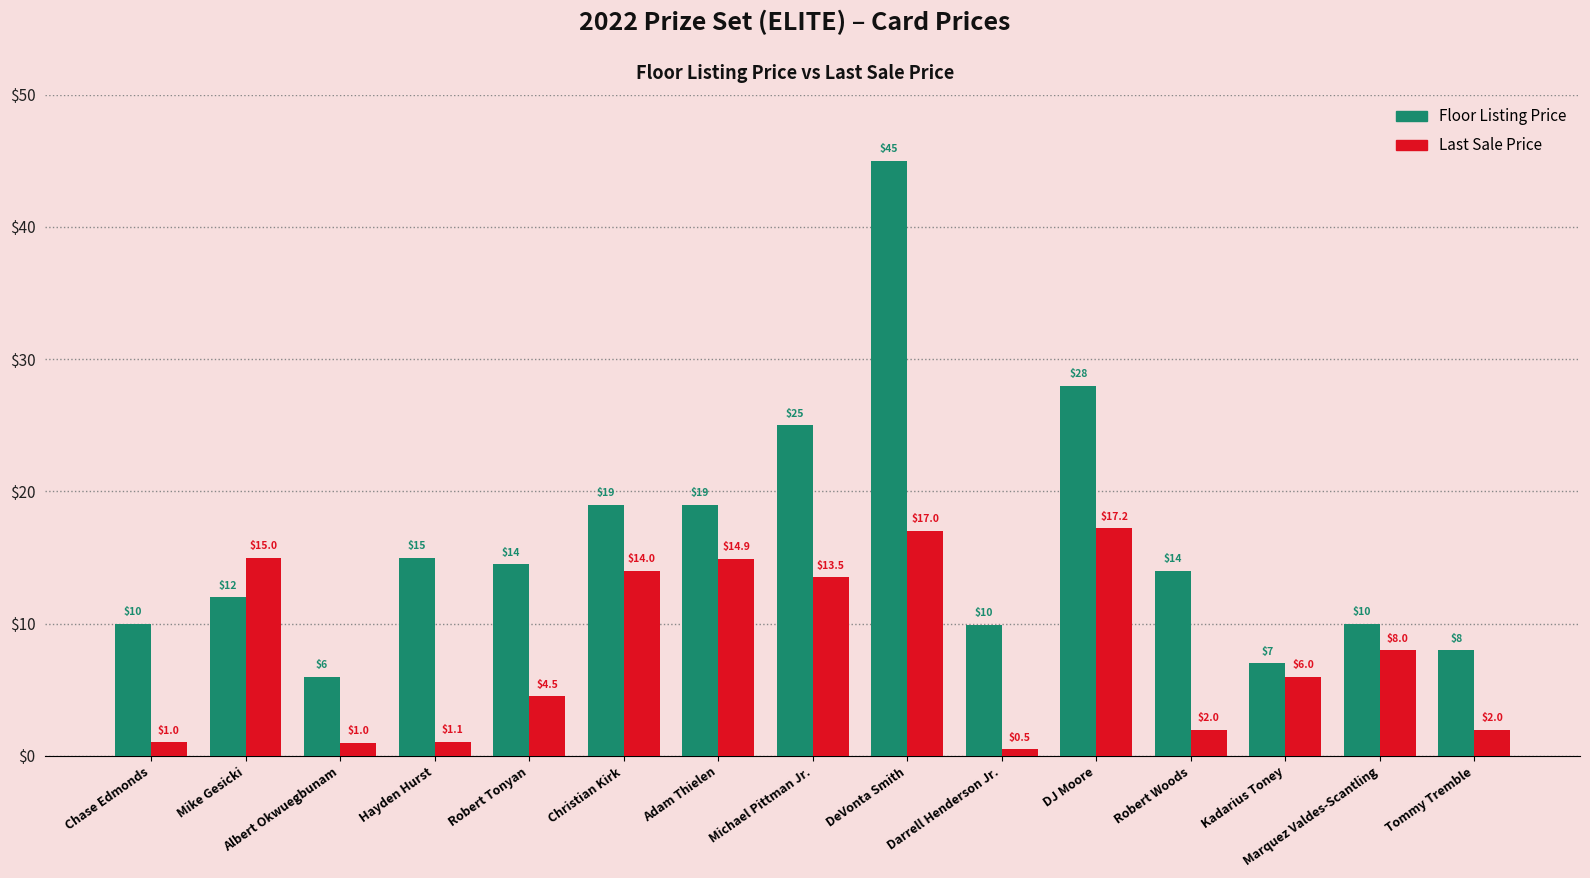

How many data points in Floor Listing Price are less than 14?

7